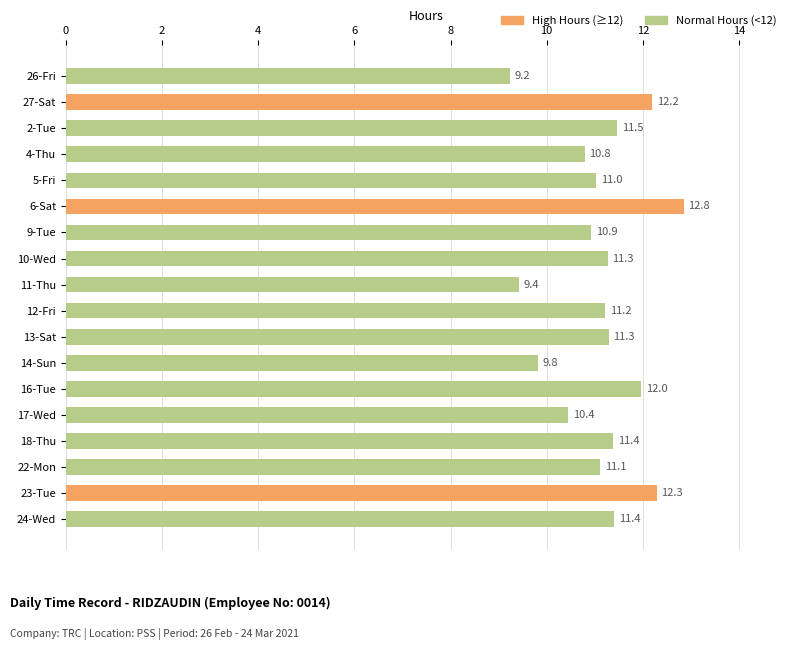

What is the approximate value at 9-Tue?

10.9